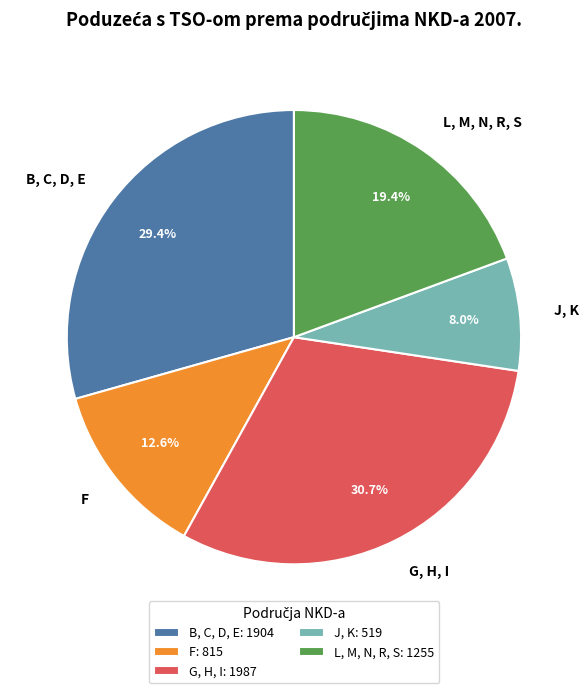

The B, C, D, E slice represents 41% of the pie. True or false?

False